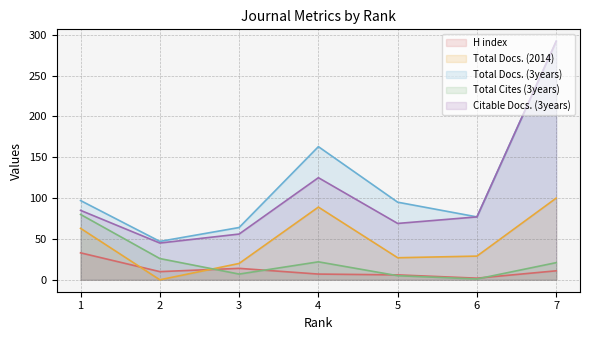

At which category does Total Docs. (2014) reach its first local valley?

2